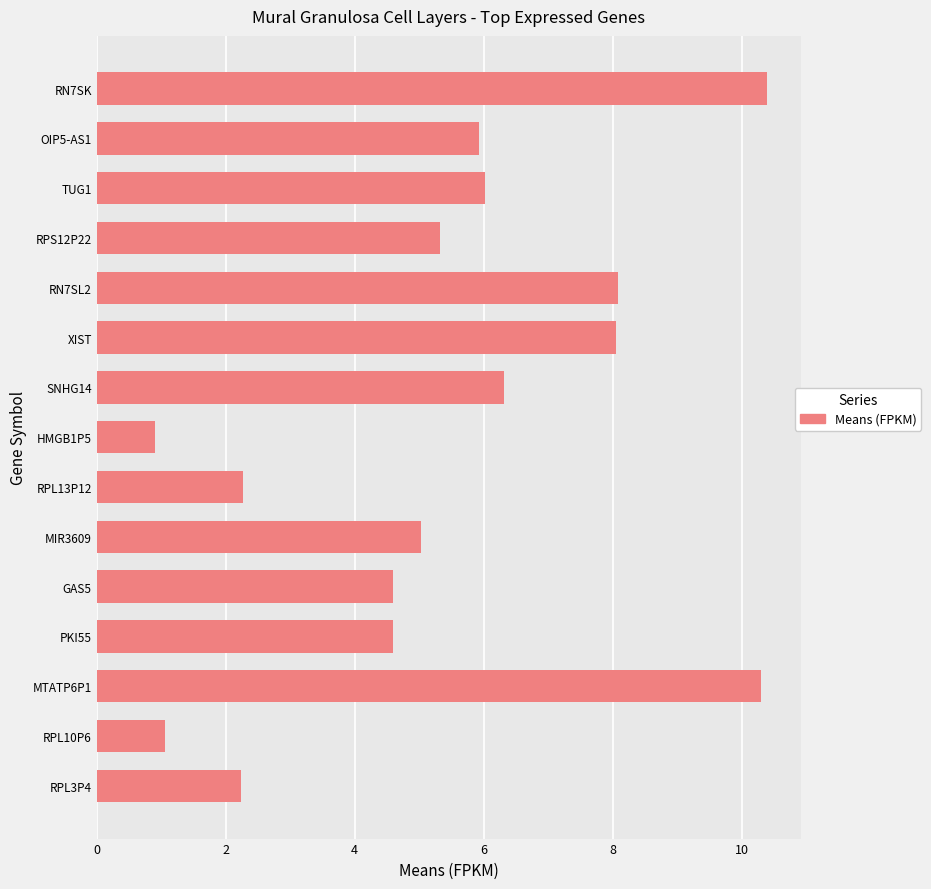

True or false: the data shows 4.6 at PKI55.

True